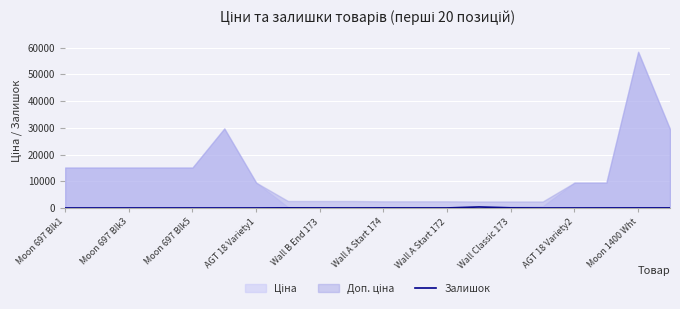

Count the number of categories in the chart.

20